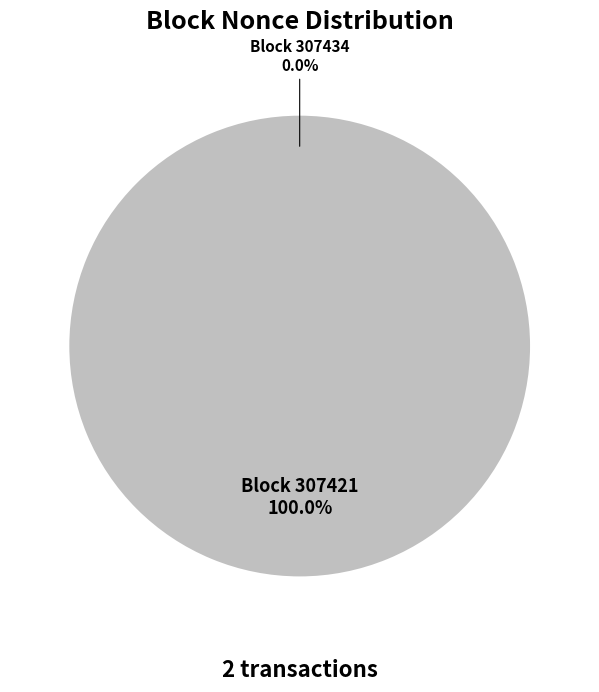

To the nearest percent, what portion does 307421 represent?

100%